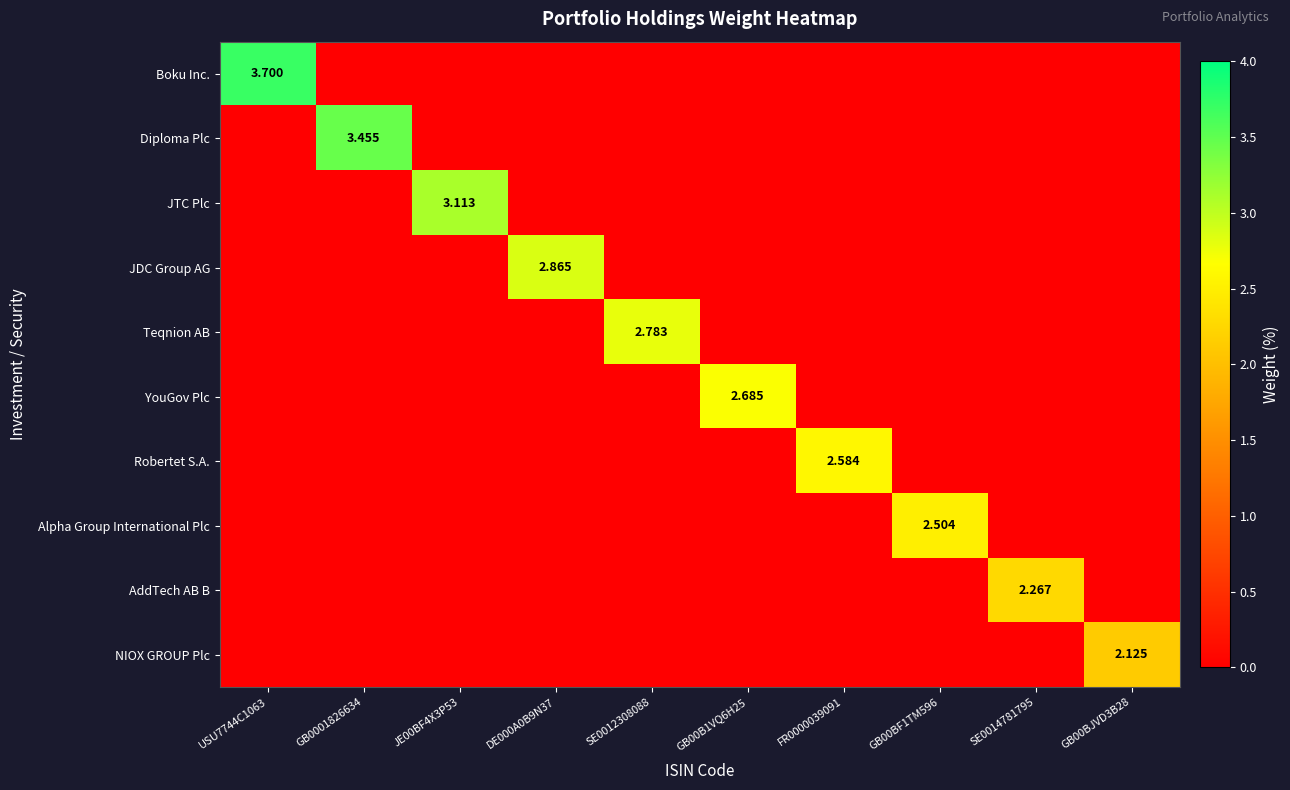

Which category has the highest value in the Boku Inc. series?

USU7744C1063